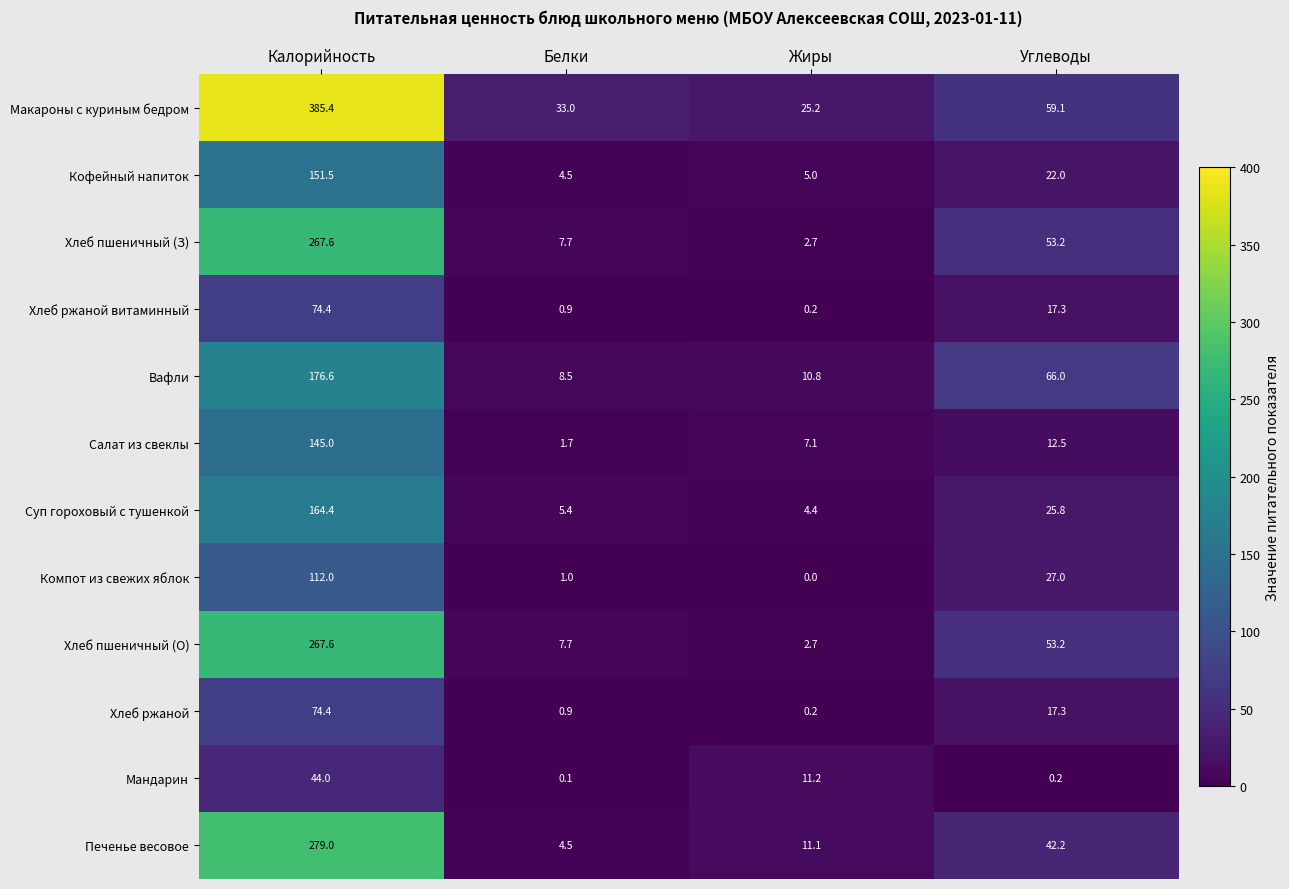

What is the sum of the Мандарин values at Углеводы and Калорийность?

44.2